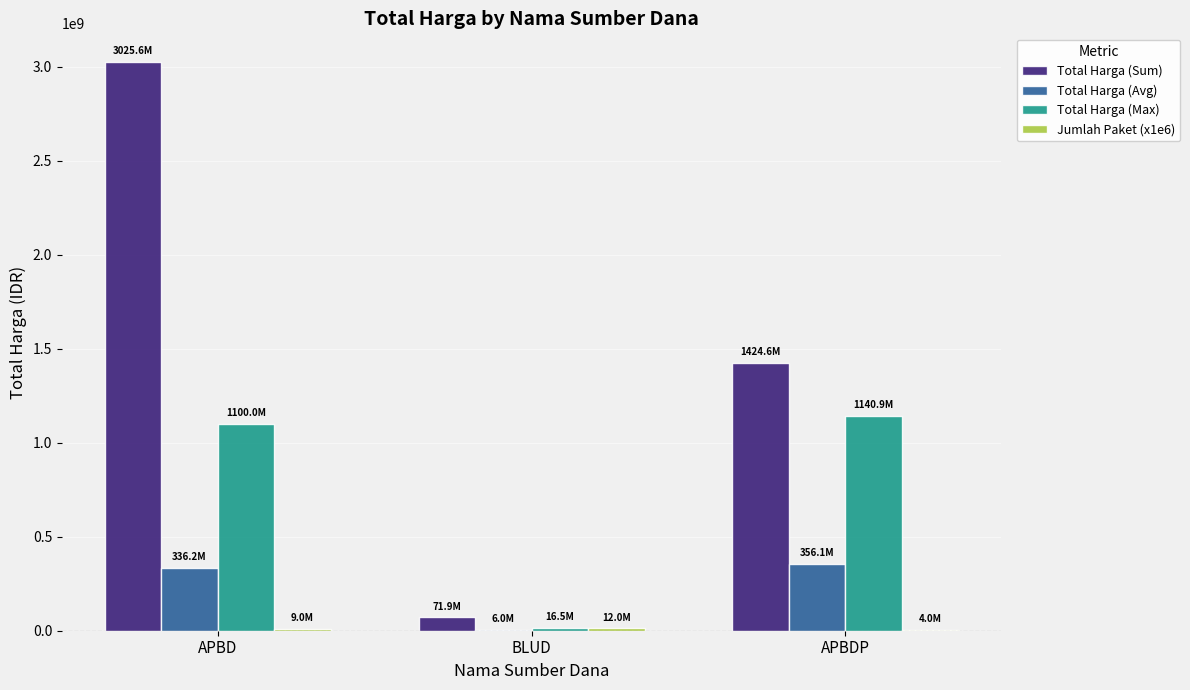

Which series has the largest total across all categories?

Total Harga (Sum)